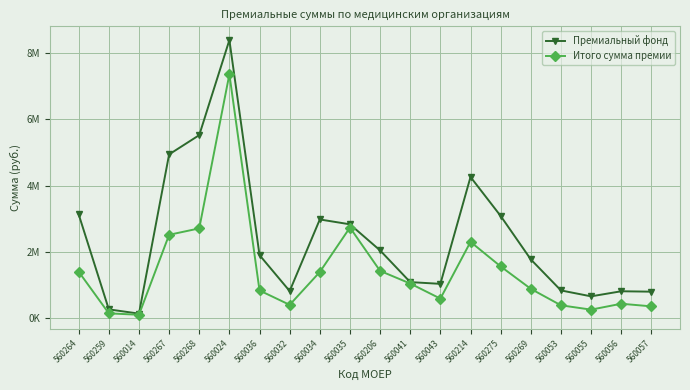

What are all the series names shown in the legend?

Премиальный фонд, Итого сумма премии